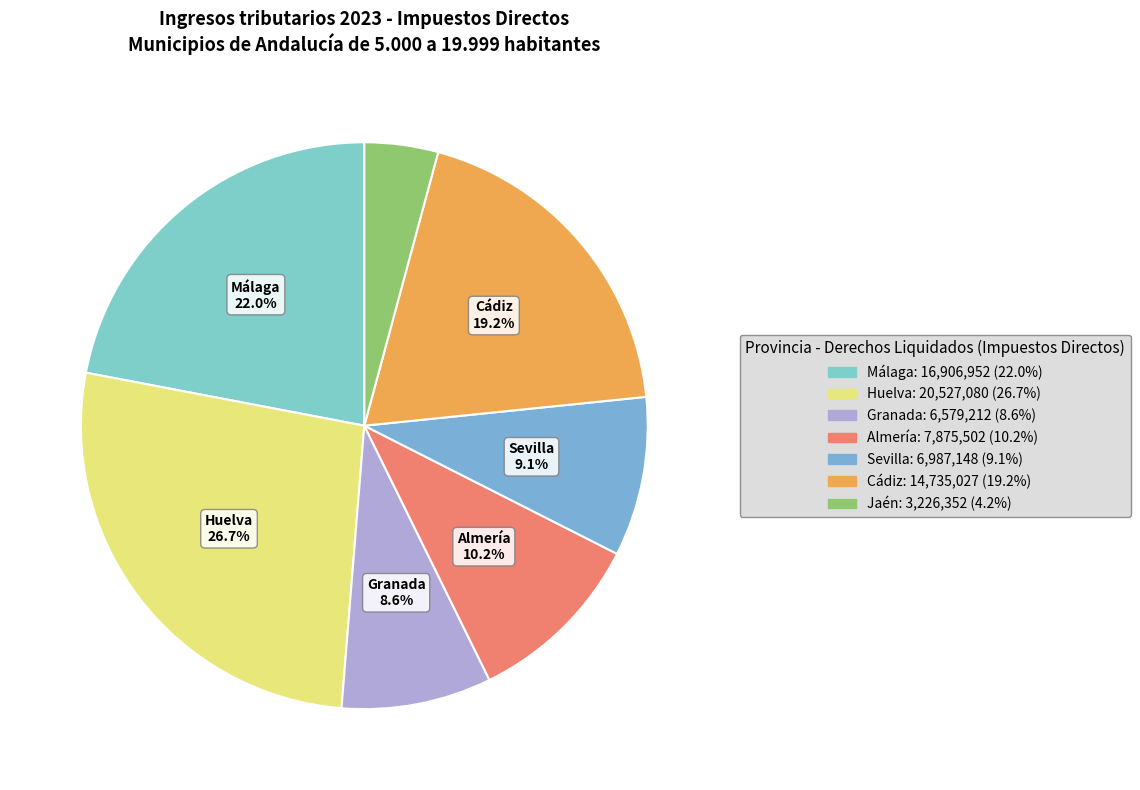

To the nearest percent, what is the difference between the largest and smallest slice percentages?

23%